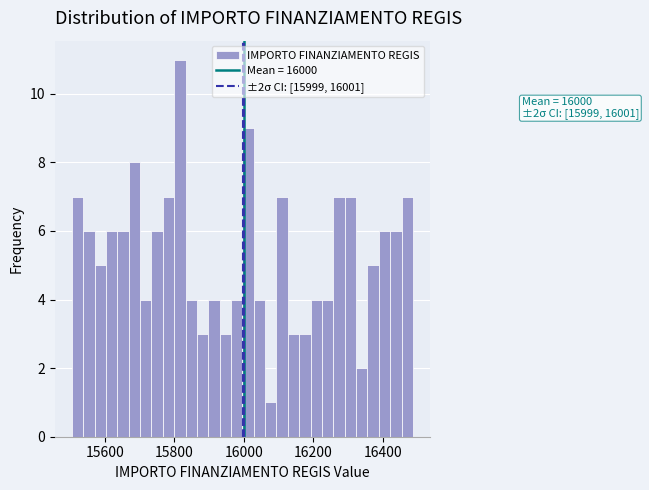

Around what value on the x-axis is the tallest bar? Give the approximate position of its centre, as read against the axis.

15820